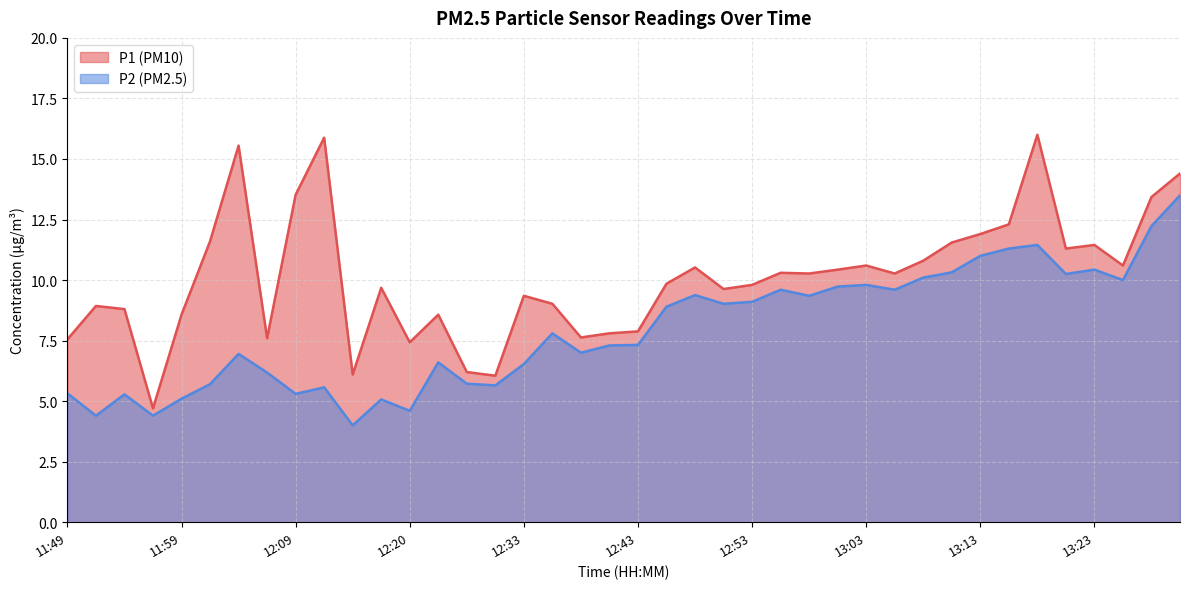

How many interior local peaks does the P1 series have?

11